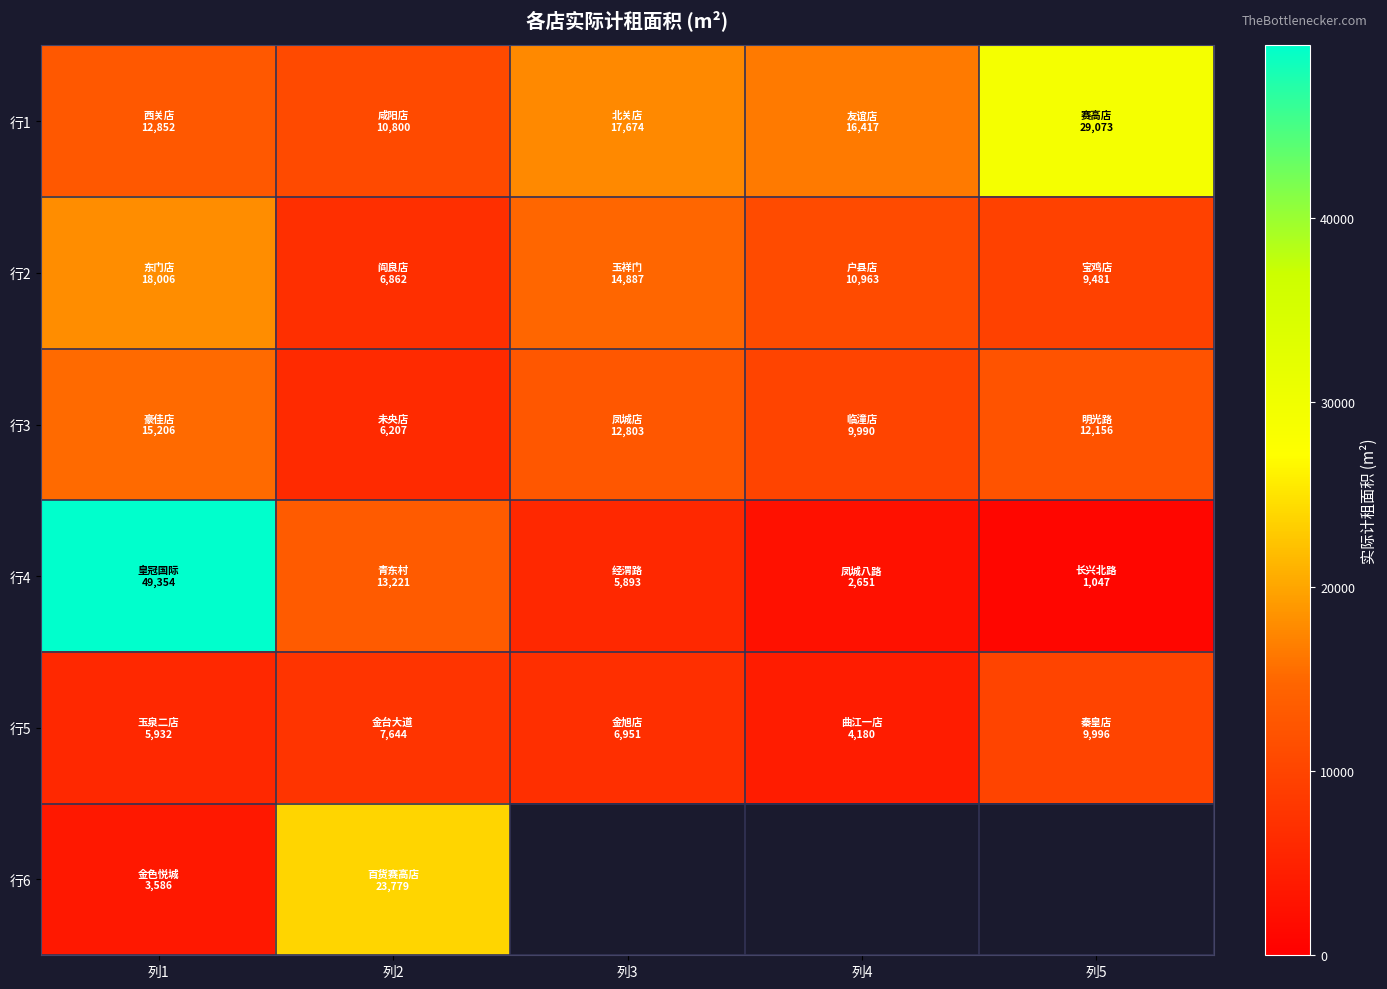

At which category is the sum across all series the highest?

列1